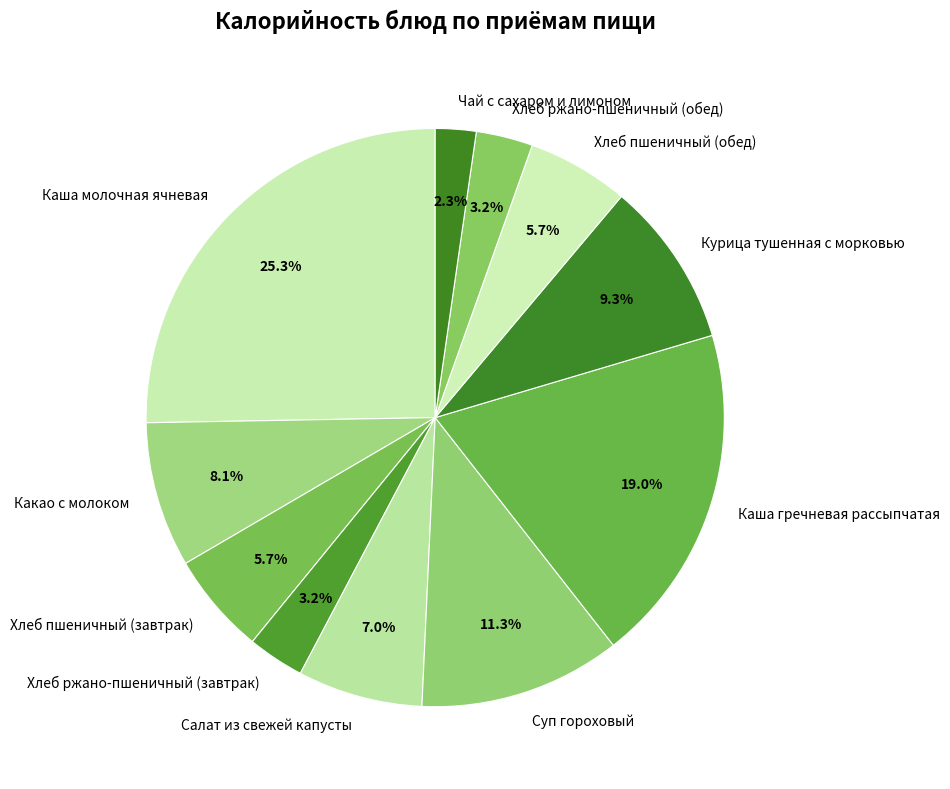

To the nearest percent, what percentage of the pie is Хлеб пшеничный (обед)?

6%